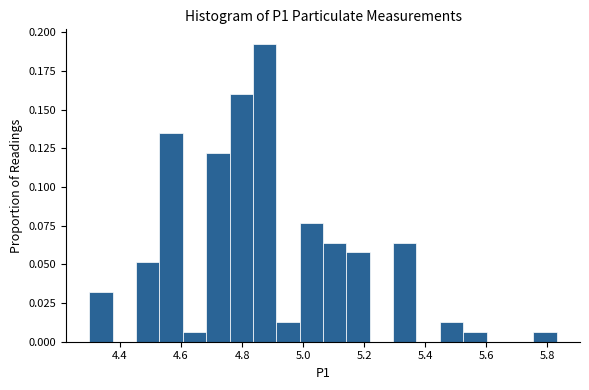

Around what value on the x-axis is the tallest bar? Give the approximate position of its centre, as read against the axis.

4.88